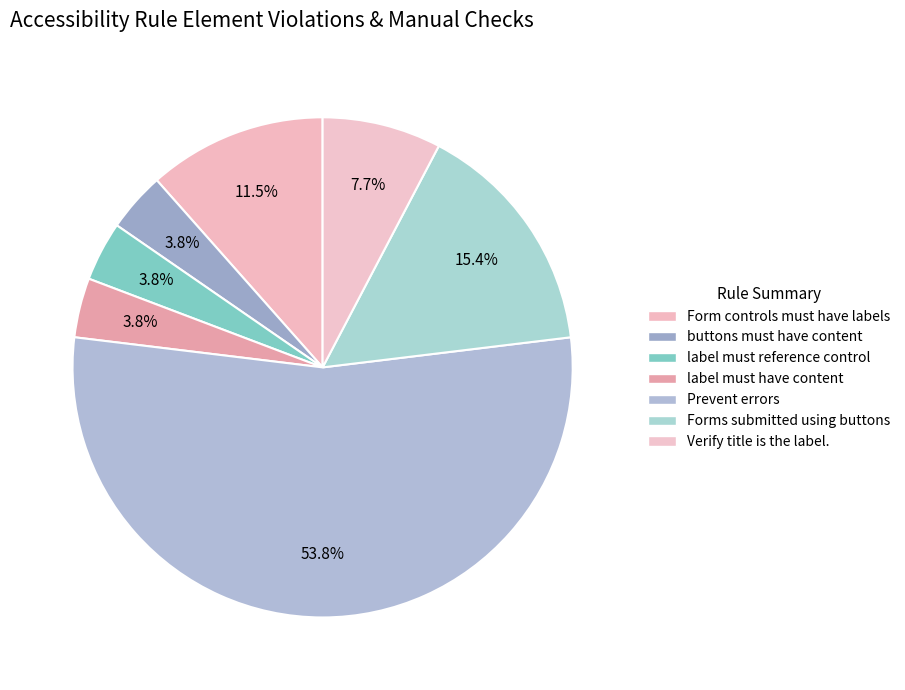

How many segments does this pie chart have?

7